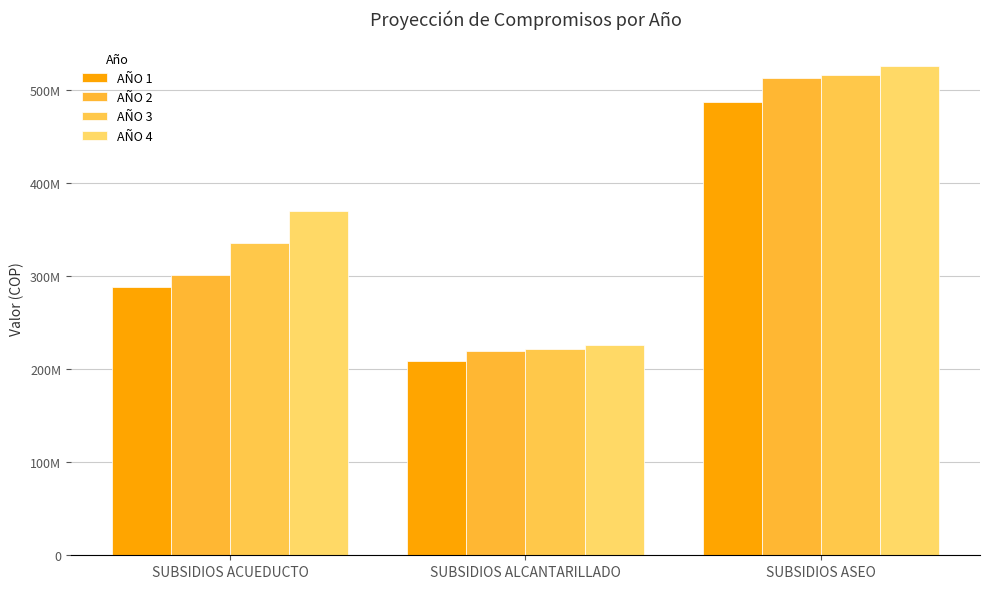

Does the chart contain any negative values?

No